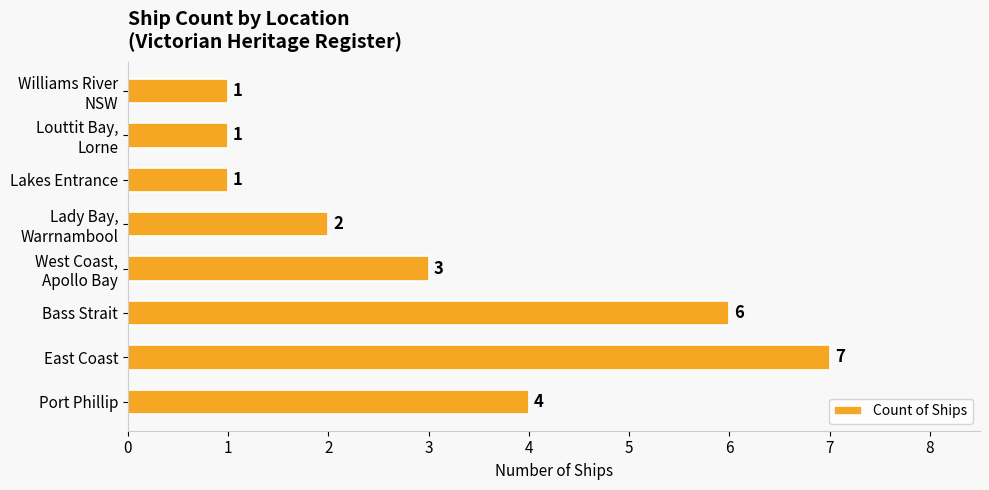

What is the sum of all values?

25